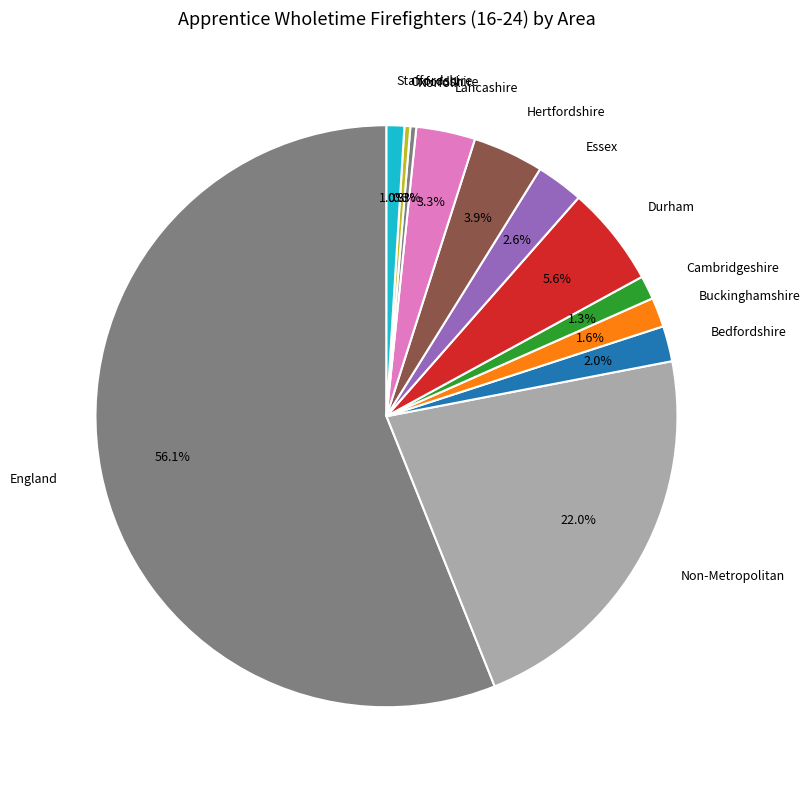

Does England represent more than half of the total?

Yes